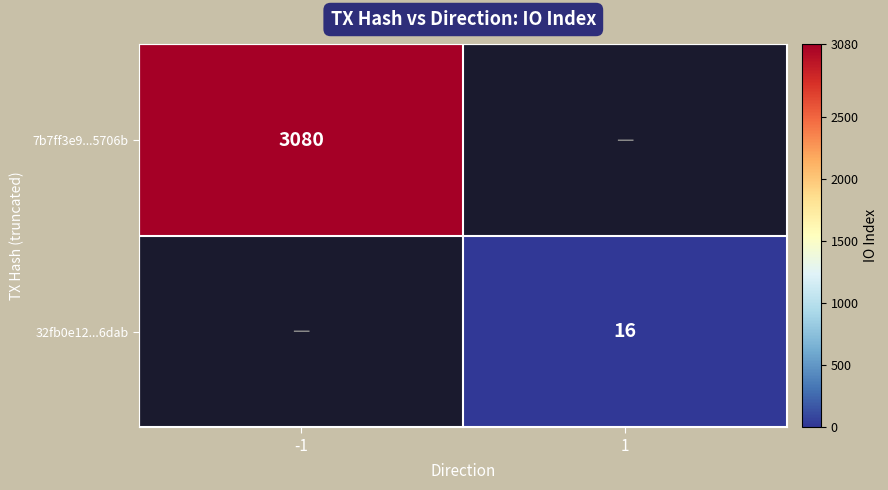

The 32fb0e12...6dab series shows 24 at 1. True or false?

False